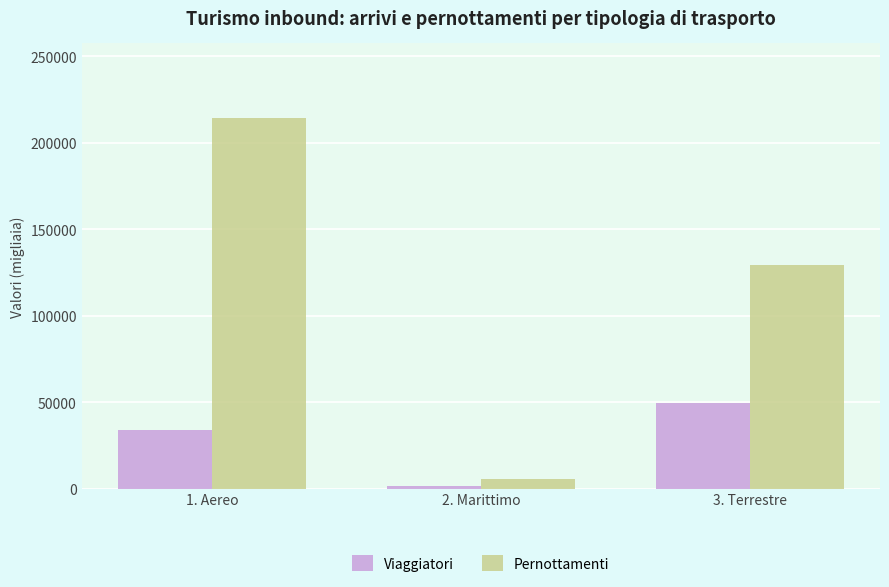

Reading left to right, transcribe all the data shown in this chart.

Viaggiatori: 1. Aereo=33770.3	2. Marittimo=1451.4	3. Terrestre=49435.3
Pernottamenti: 1. Aereo=214395.2	2. Marittimo=5372.2	3. Terrestre=129272.6